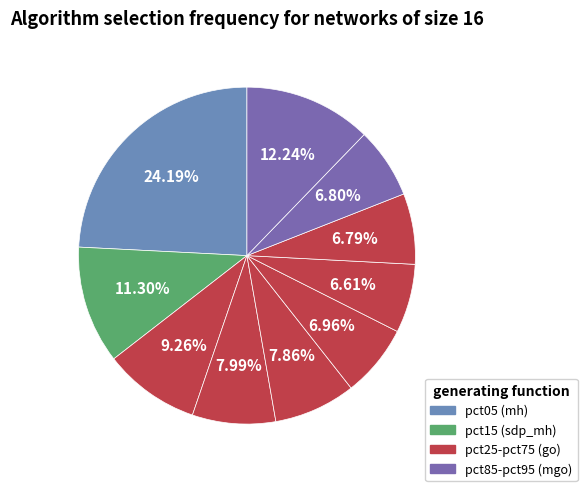

How many segments does this pie chart have?

10